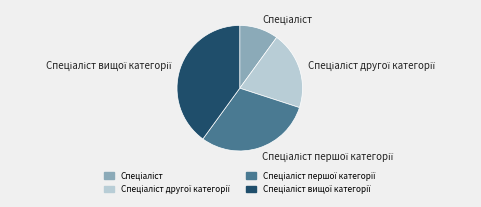

Does any single category account for the majority?

No